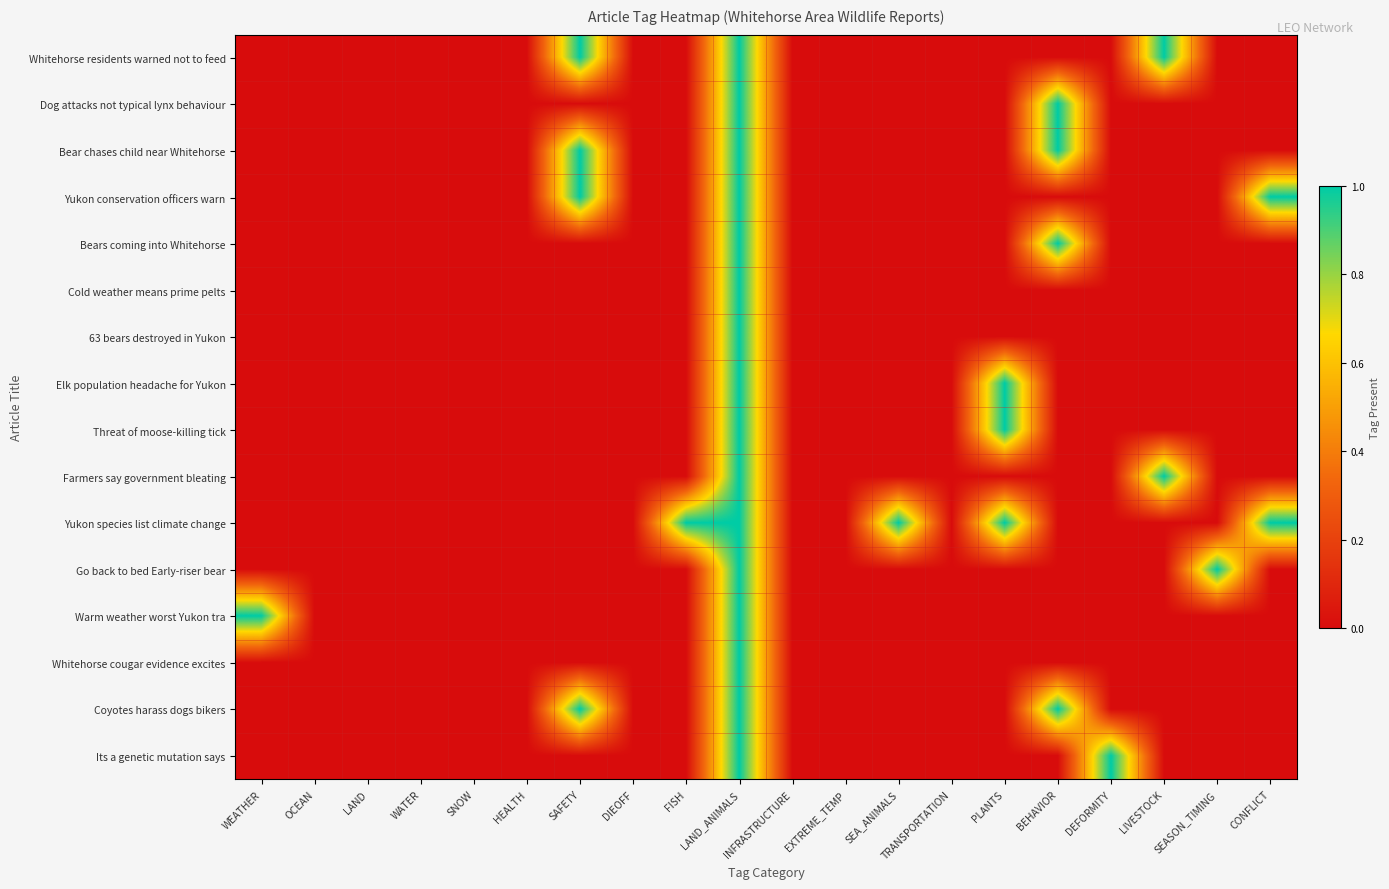

Which series has the largest total across all categories?

Yukon species list climate change